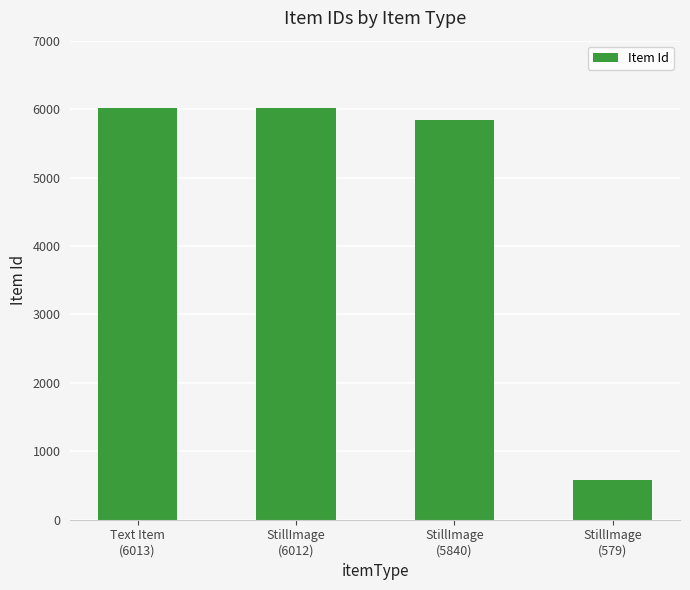

What is the value of the 2nd bar from the left?

6012